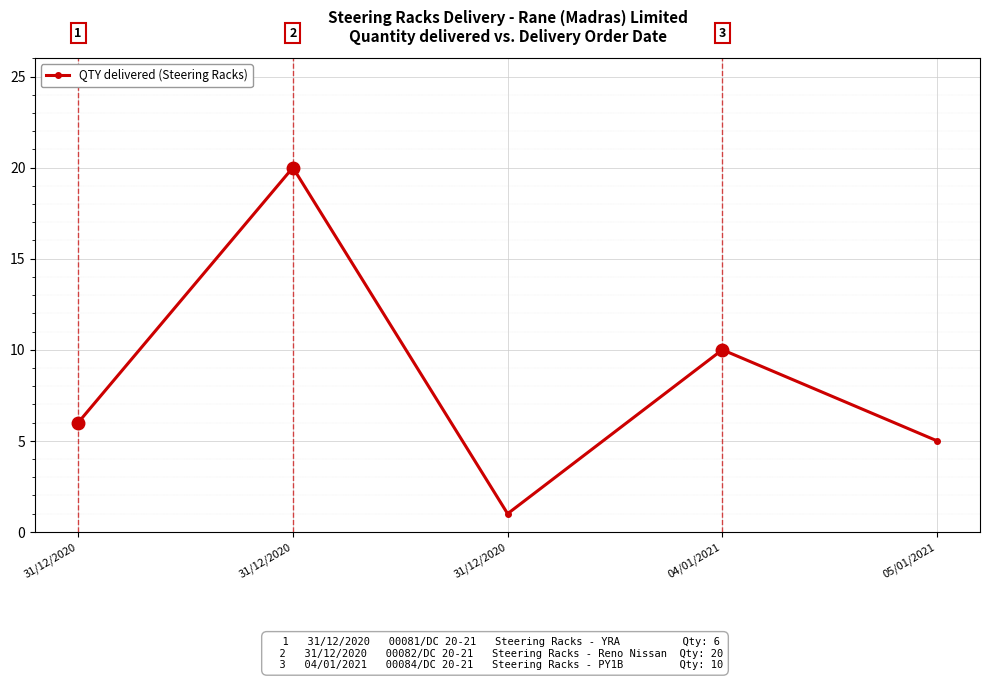

How many lines are shown in the chart?

1